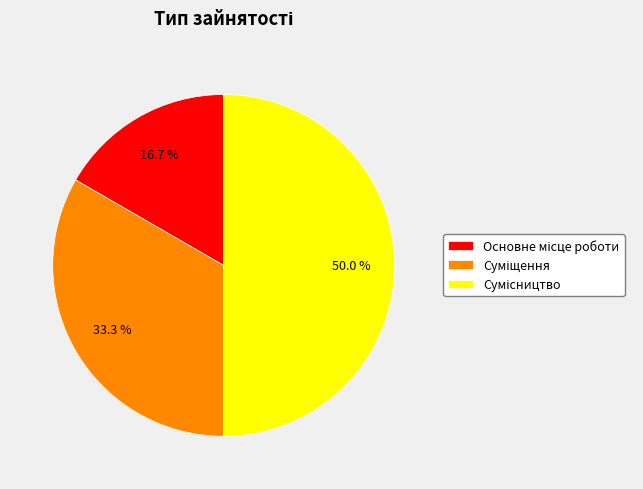

Is Суміщення the majority of the pie?

No